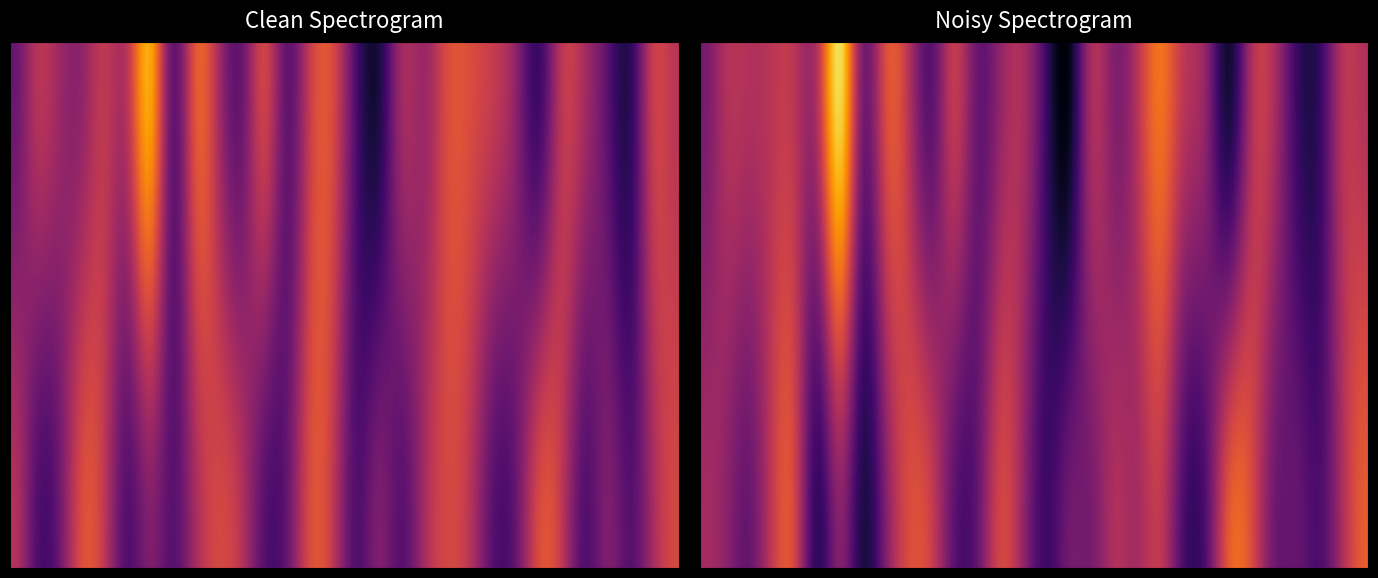

What is the smallest value displayed?

-141.2